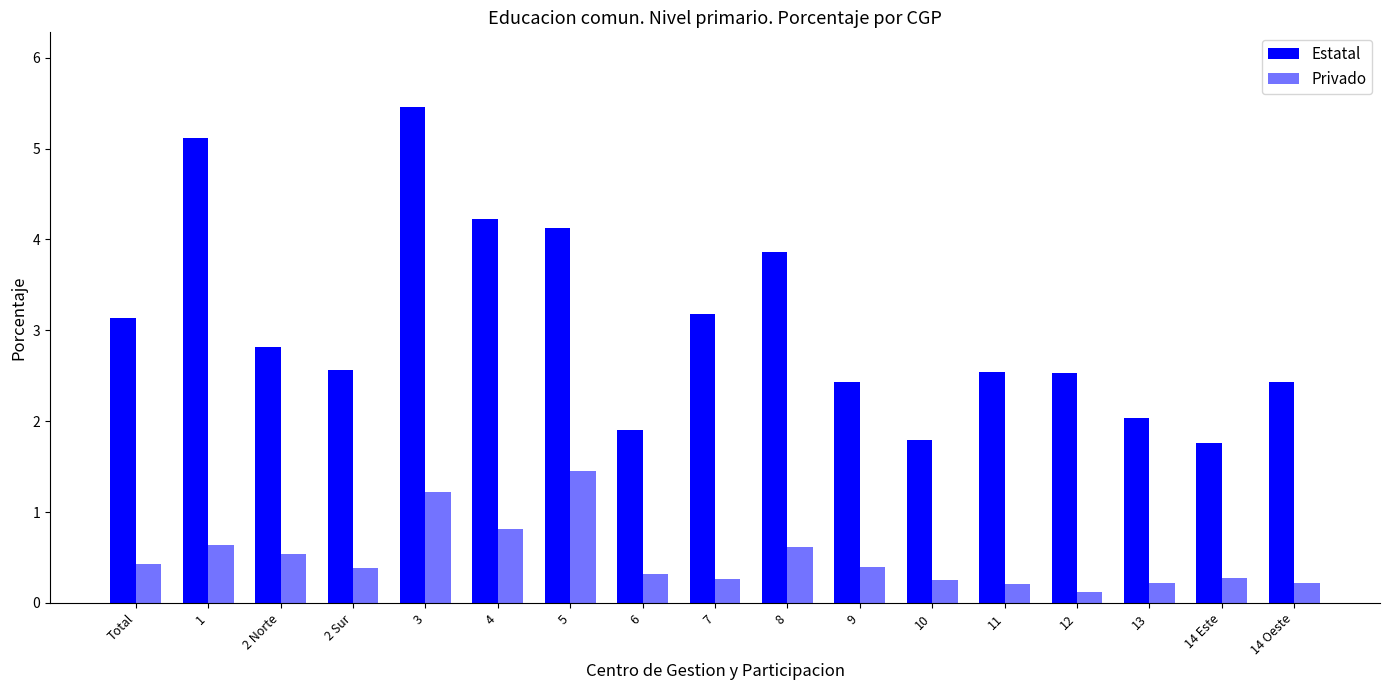

What is the difference between the Estatal values at 2 Norte and 7?

0.4